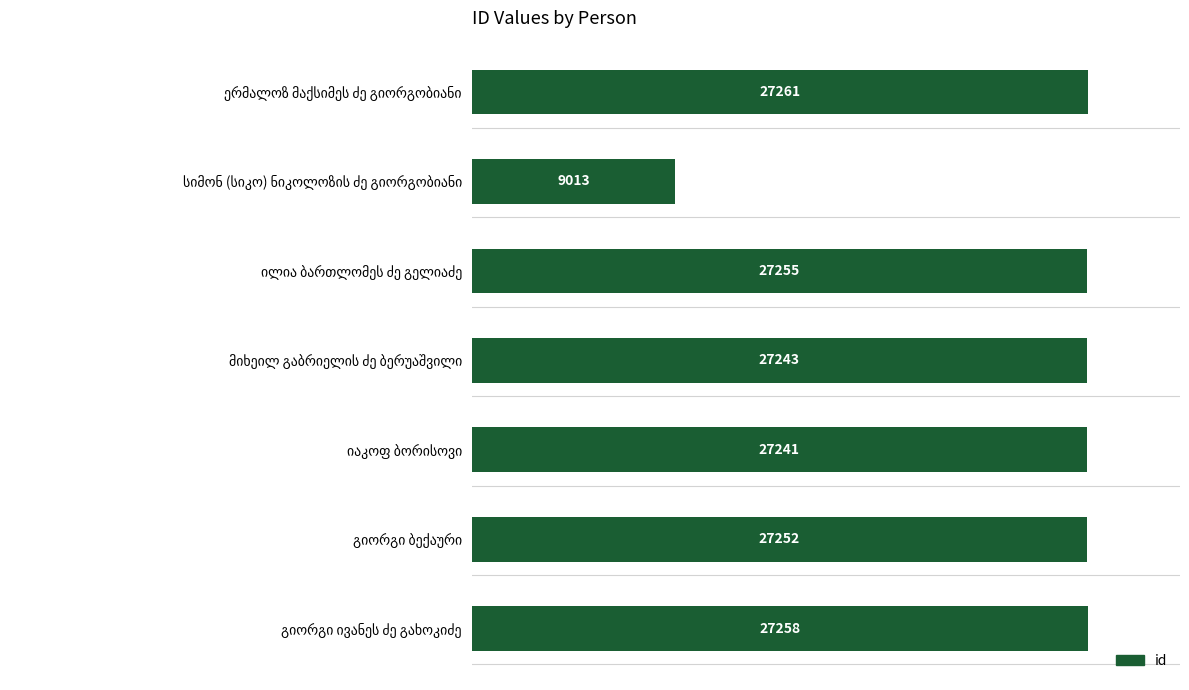

What is the maximum value shown in the chart?

27261